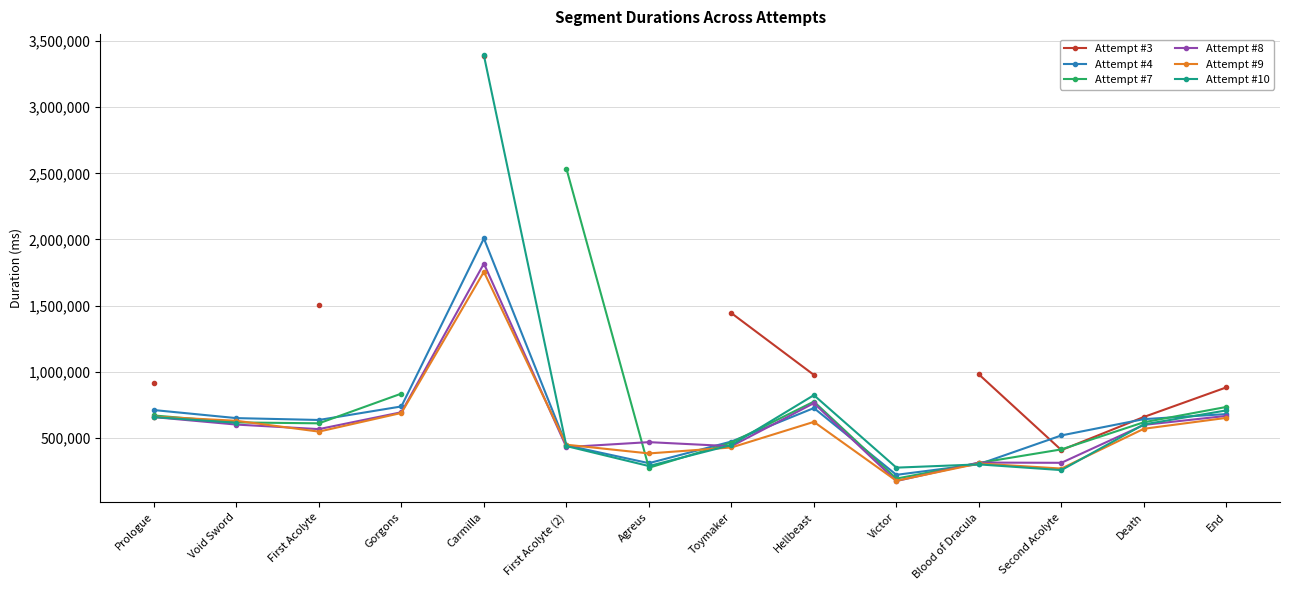

What is the label of the 9th point from the left?

Hellbeast